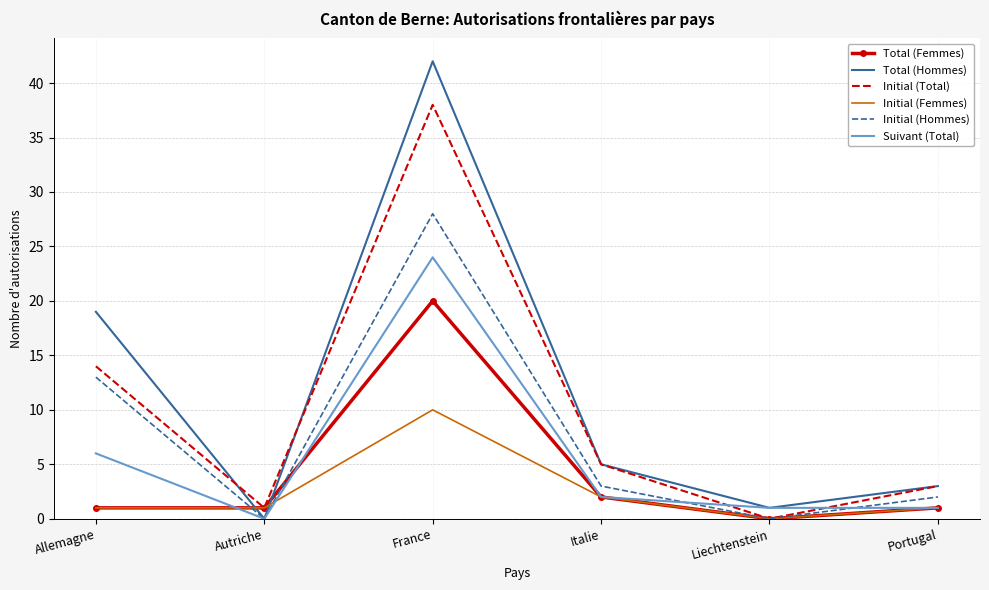

What is the maximum value shown in the chart?

42